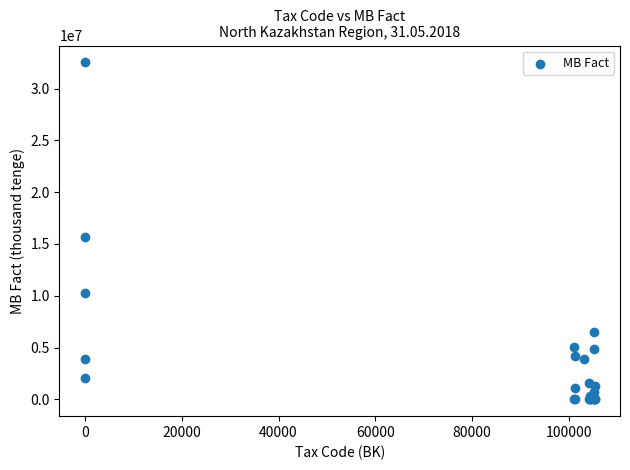

What Y value in the scatter plot is closest to 16269792?

15686205